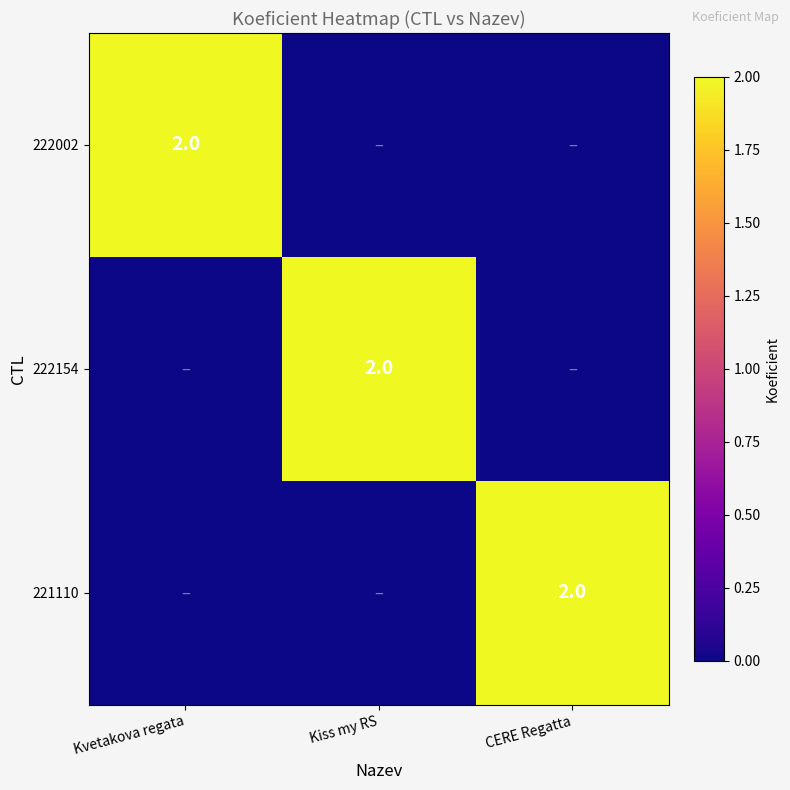

The value of 222002 at Kvetakova regata is 1. True or false?

False